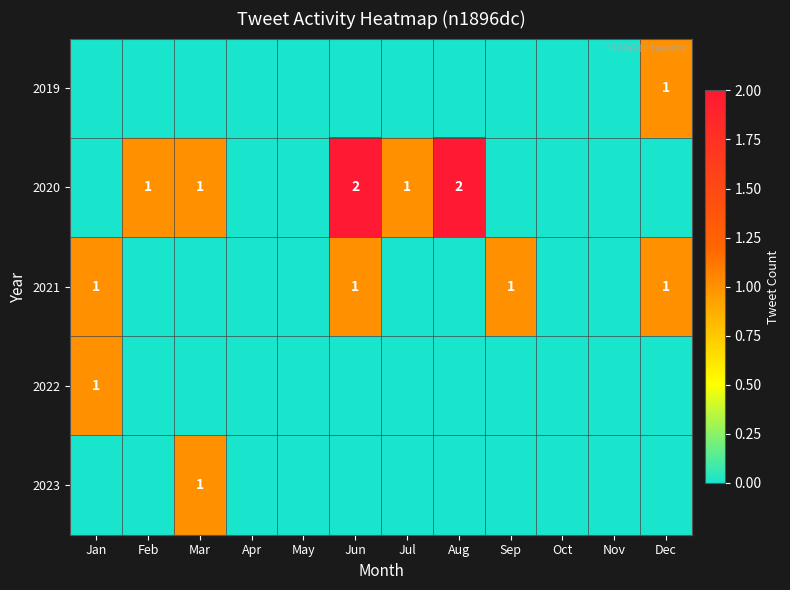

How many positive values does the 2022 series have?

1